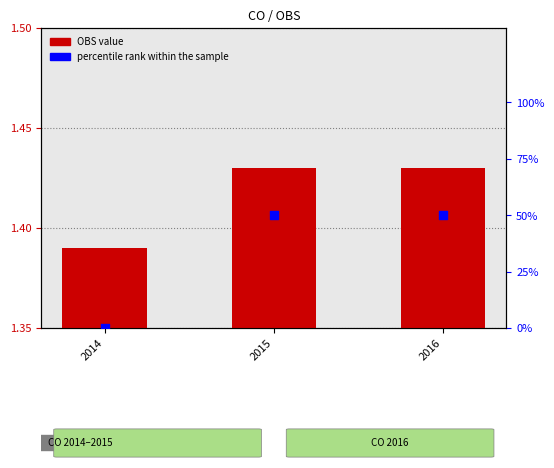

Which series reaches the minimum Y coordinate?

percentile rank within the sample